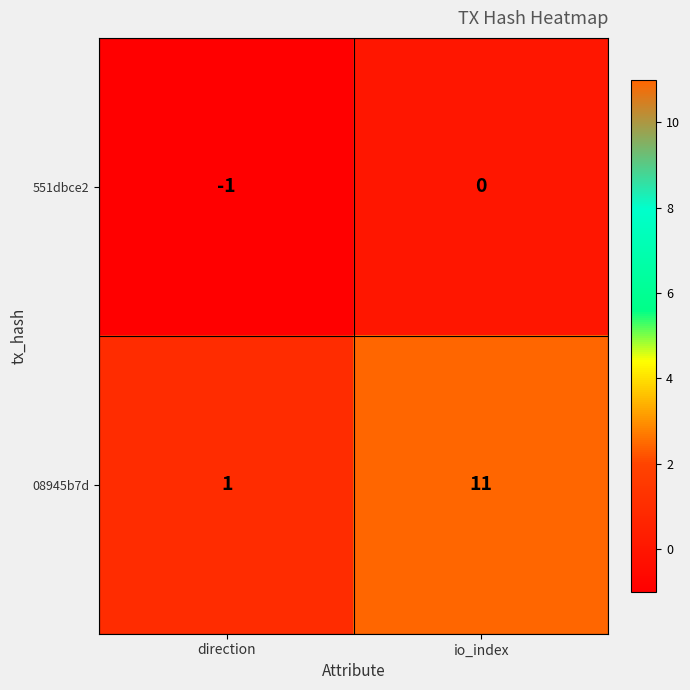

List the series in order of their overall mean, highest first.

08945b7d, 551dbce2